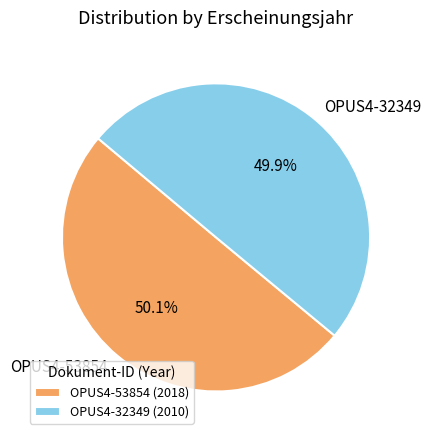

Is there any slice that represents more than half of the pie?

Yes